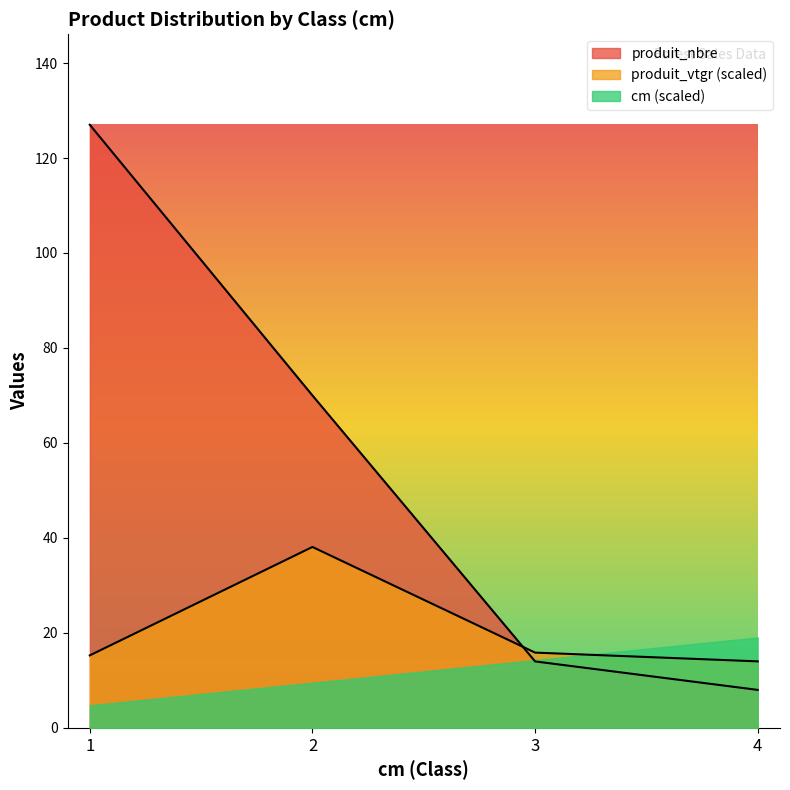

Count the number of data series in this chart.

3